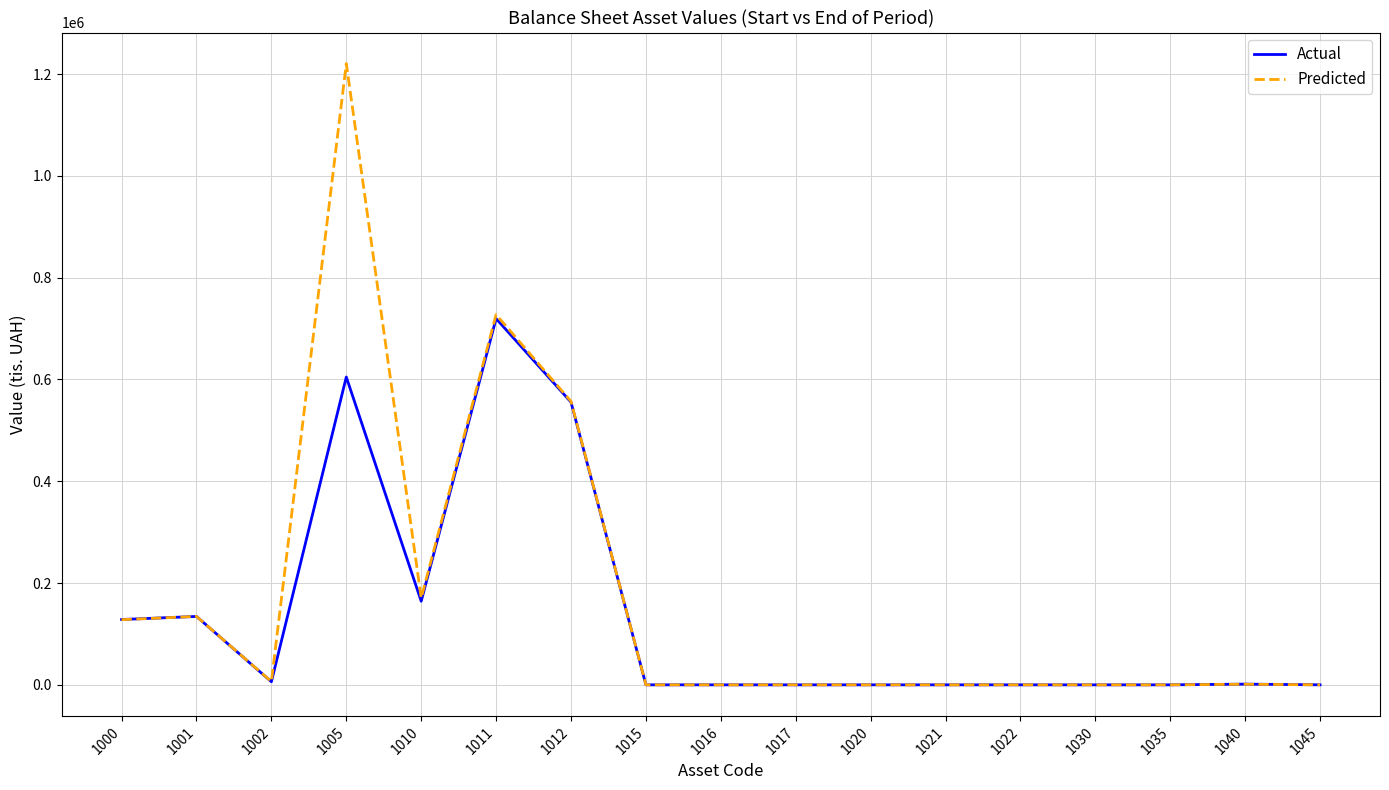

Which series changed the most between 1010 and 1011?

Predicted